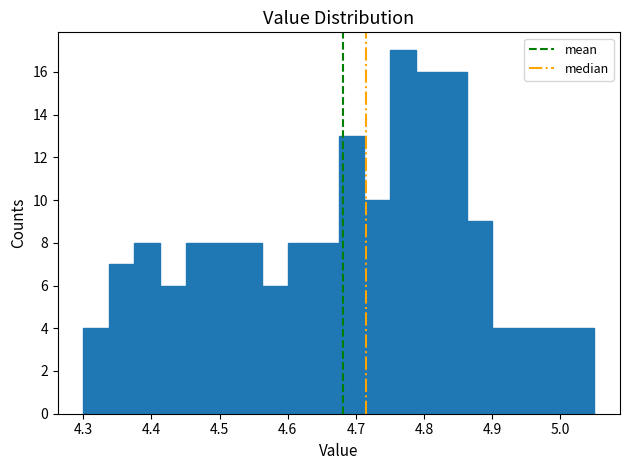

Read against the x-axis, roughly where is the centre of the tallest bar?

4.77